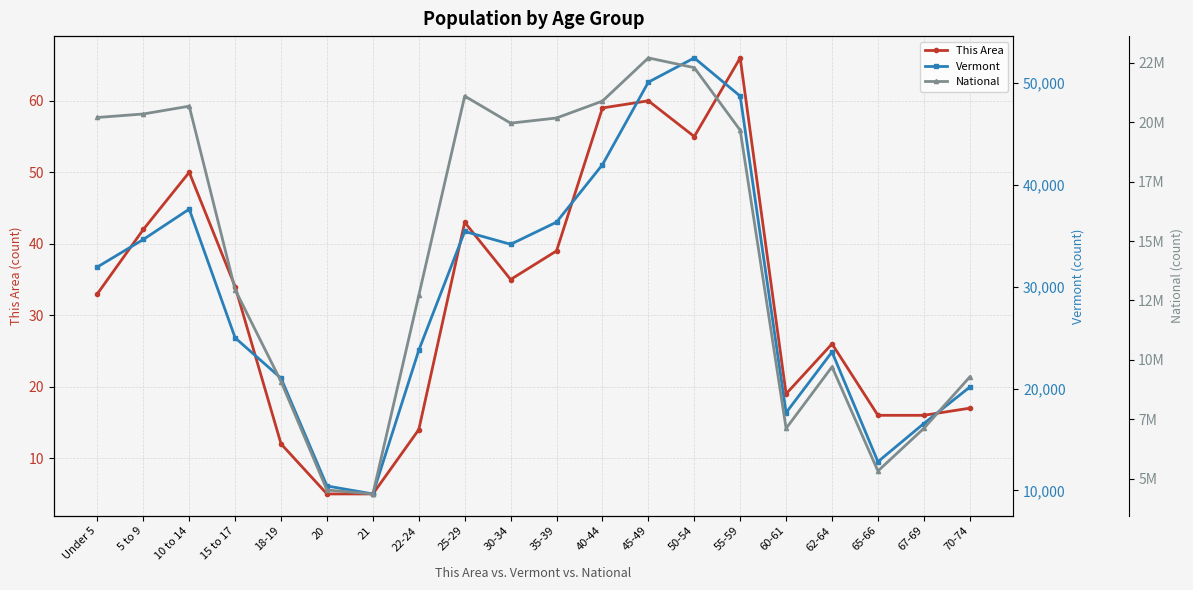

Is the value of This Area at 25-29 greater than the value of Vermont at 18-19?

No